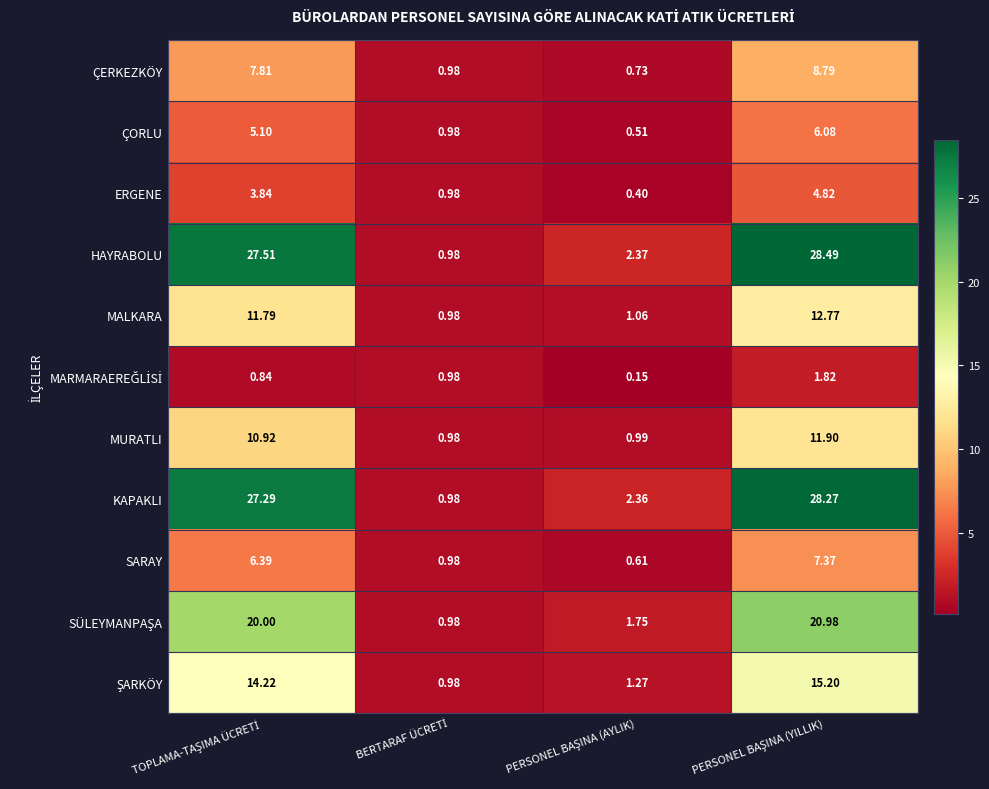

Which series has the largest total across all categories?

HAYRABOLU